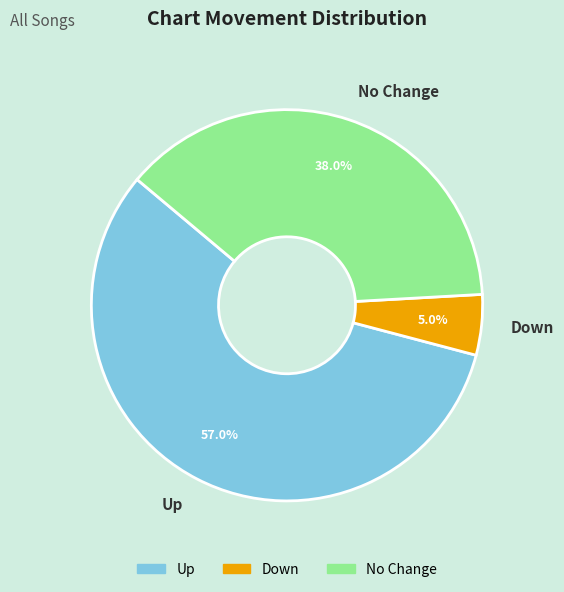

To the nearest percent, what is the difference between the largest and smallest slice percentages?

52%